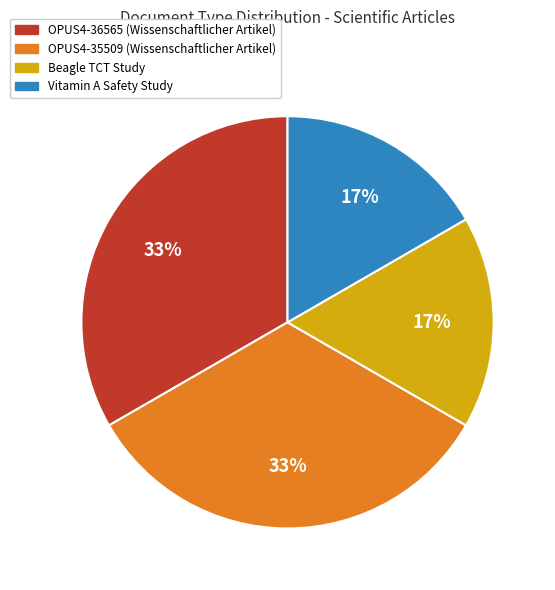

Is there any slice that represents more than half of the pie?

No